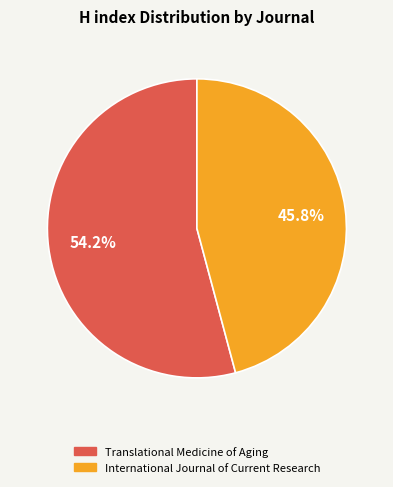

To the nearest percent, what is the difference between the Translational Medicine of Aging and International Journal of Current Research slice percentages?

8%